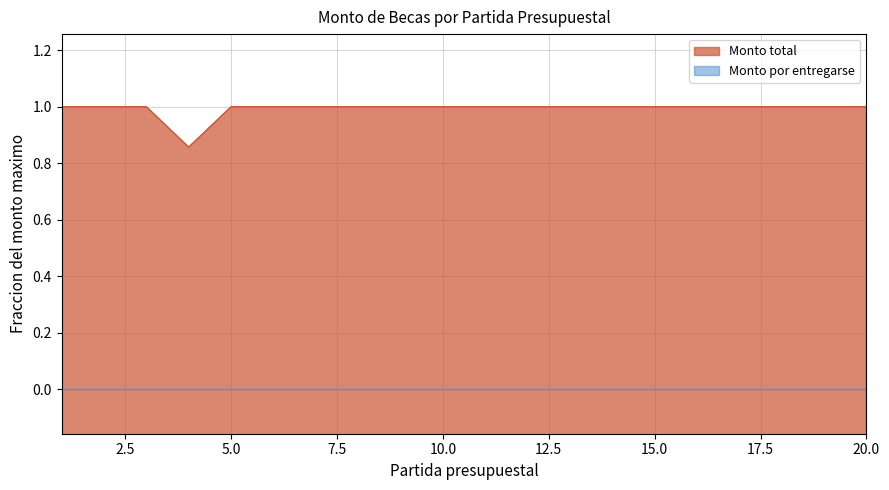

What is the sum of the values at 8 and 20?

2.0